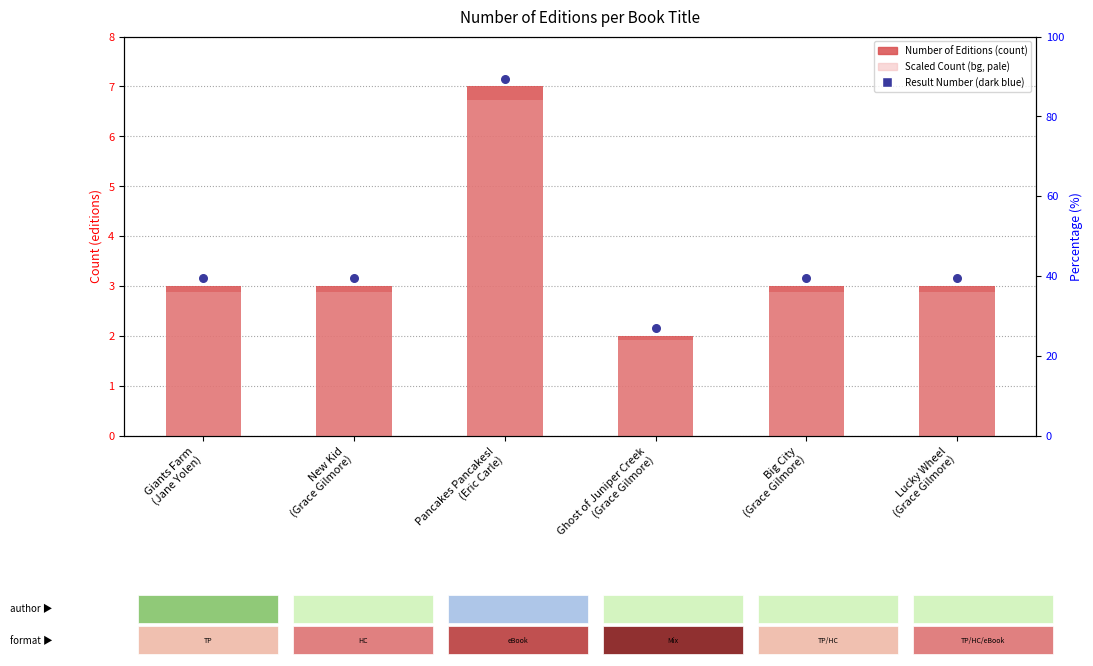

What are all the series names shown in the legend?

Number of Editions, Result Number, Scaled Count (bg)